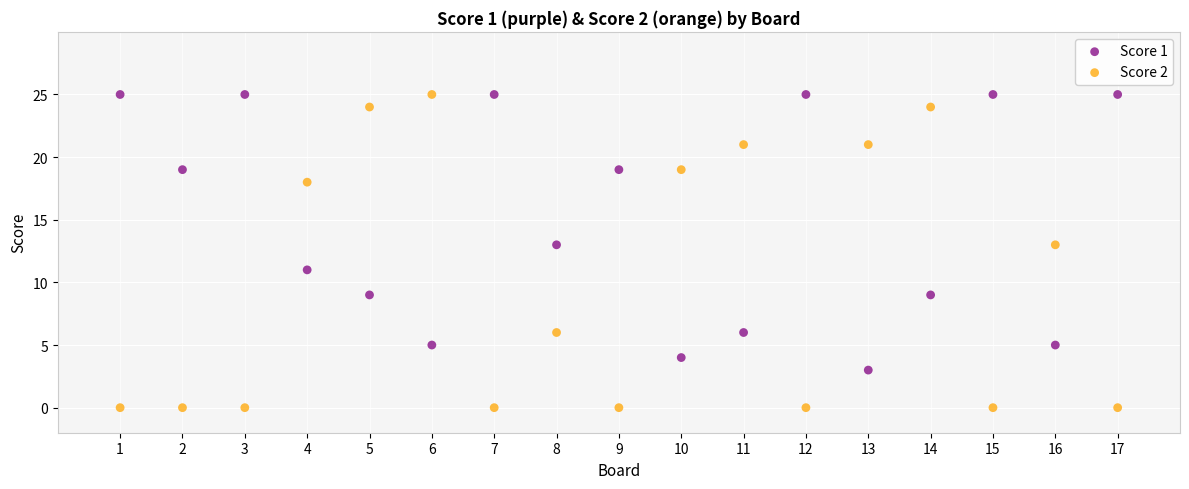

Across all data points, what is the range of X values (max minus min)?

16